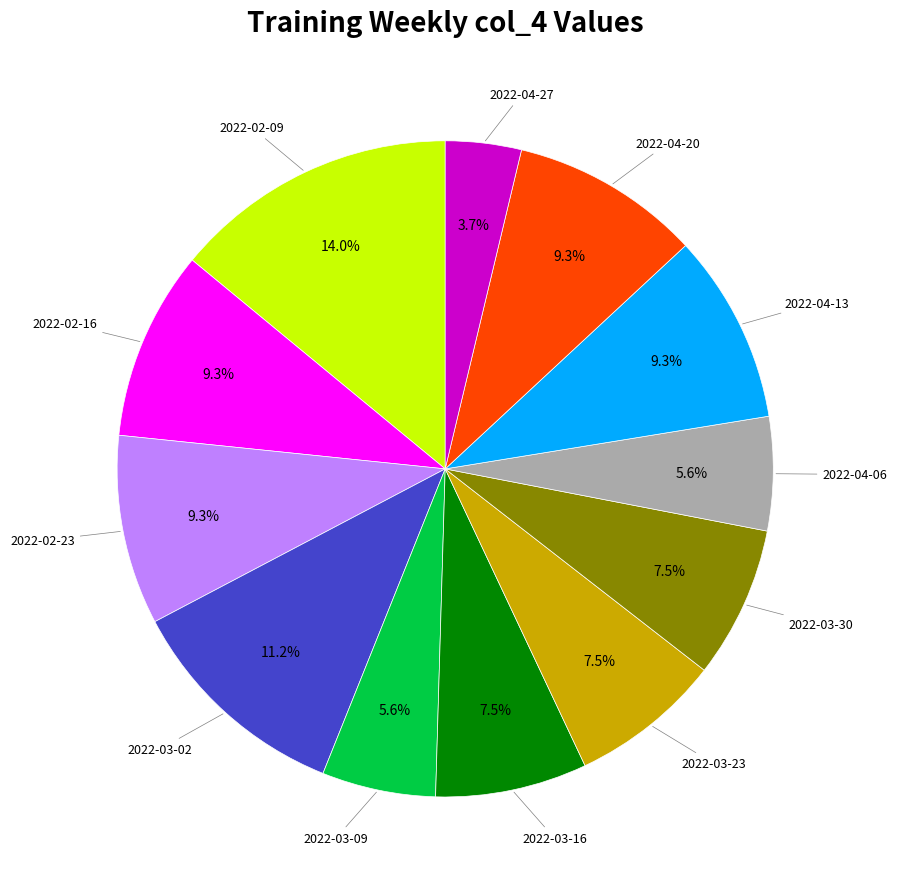

Is there a majority slice in this chart?

No